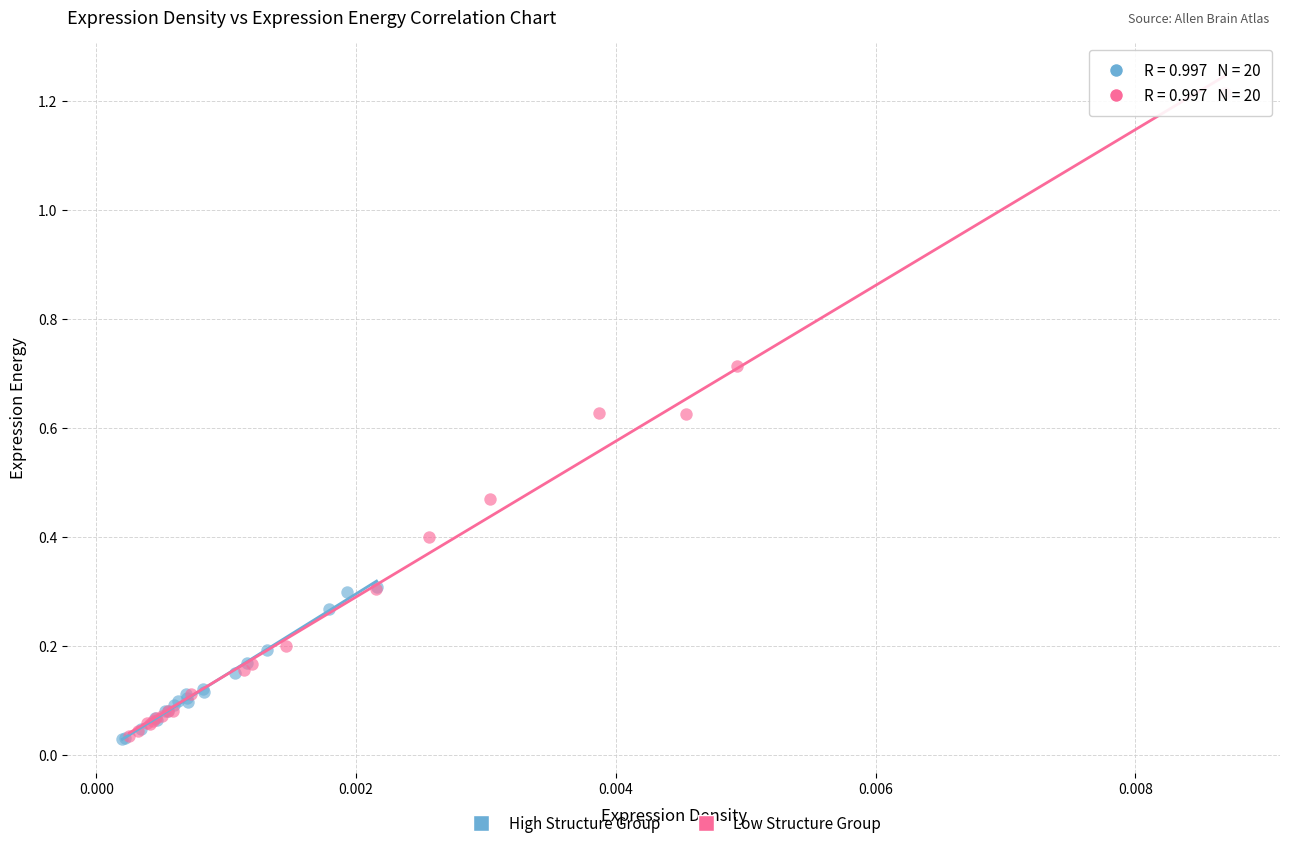

Which series reaches the maximum Y coordinate?

Low Structure Group